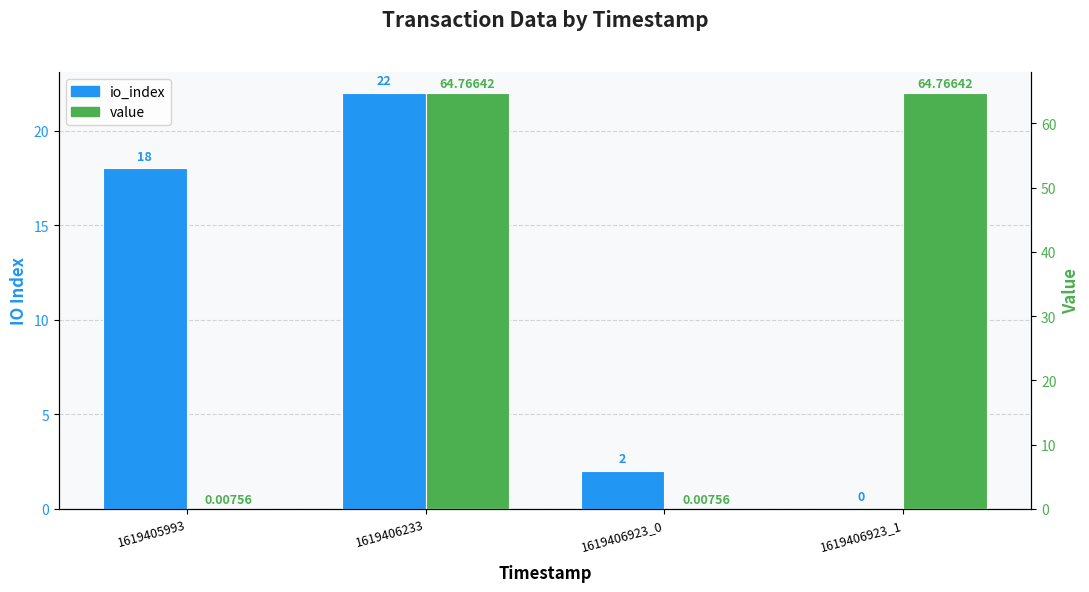

What are all the series names shown in the legend?

io_index, value